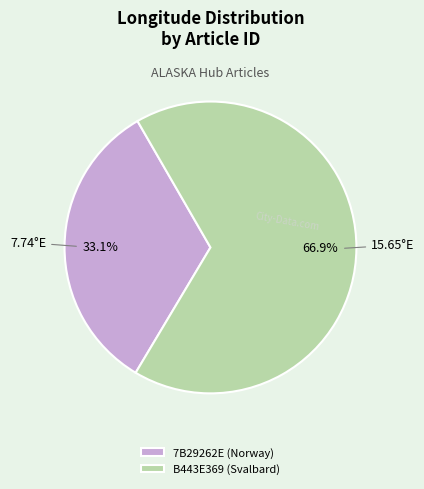

To the nearest percent, what is the combined percentage of B443E369 (Svalbard) and 7B29262E (Norway)?

100%